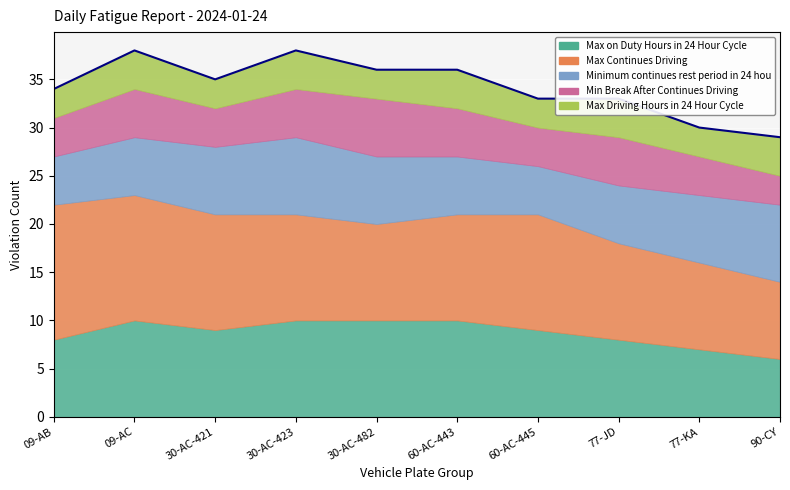

True or false: Min Break After Continues Driving has a value of 1 at 30-AC-482.

False